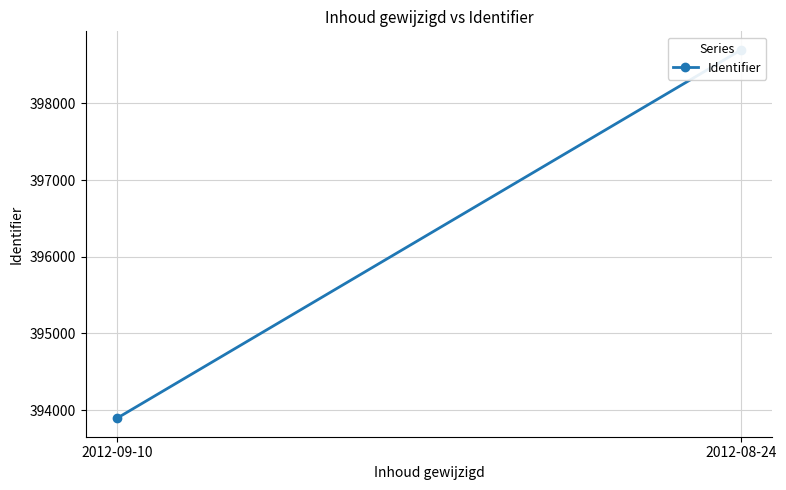

What is the label of the 2nd point from the right?

2012-09-10